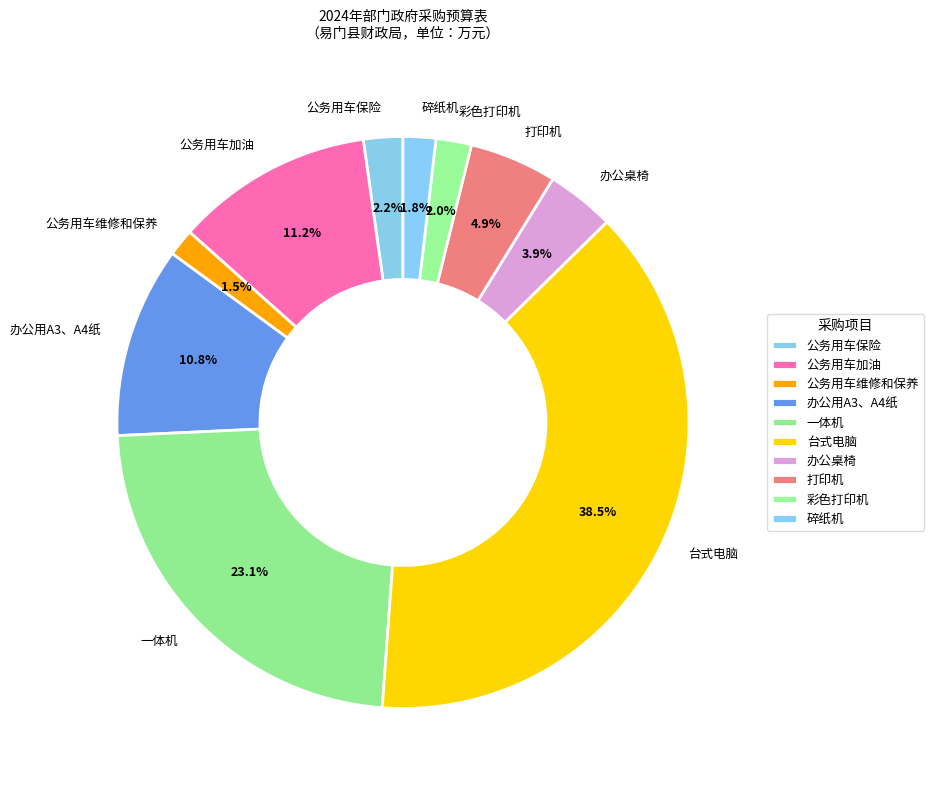

The 办公用A3、A4纸 slice represents 17% of the pie. True or false?

False